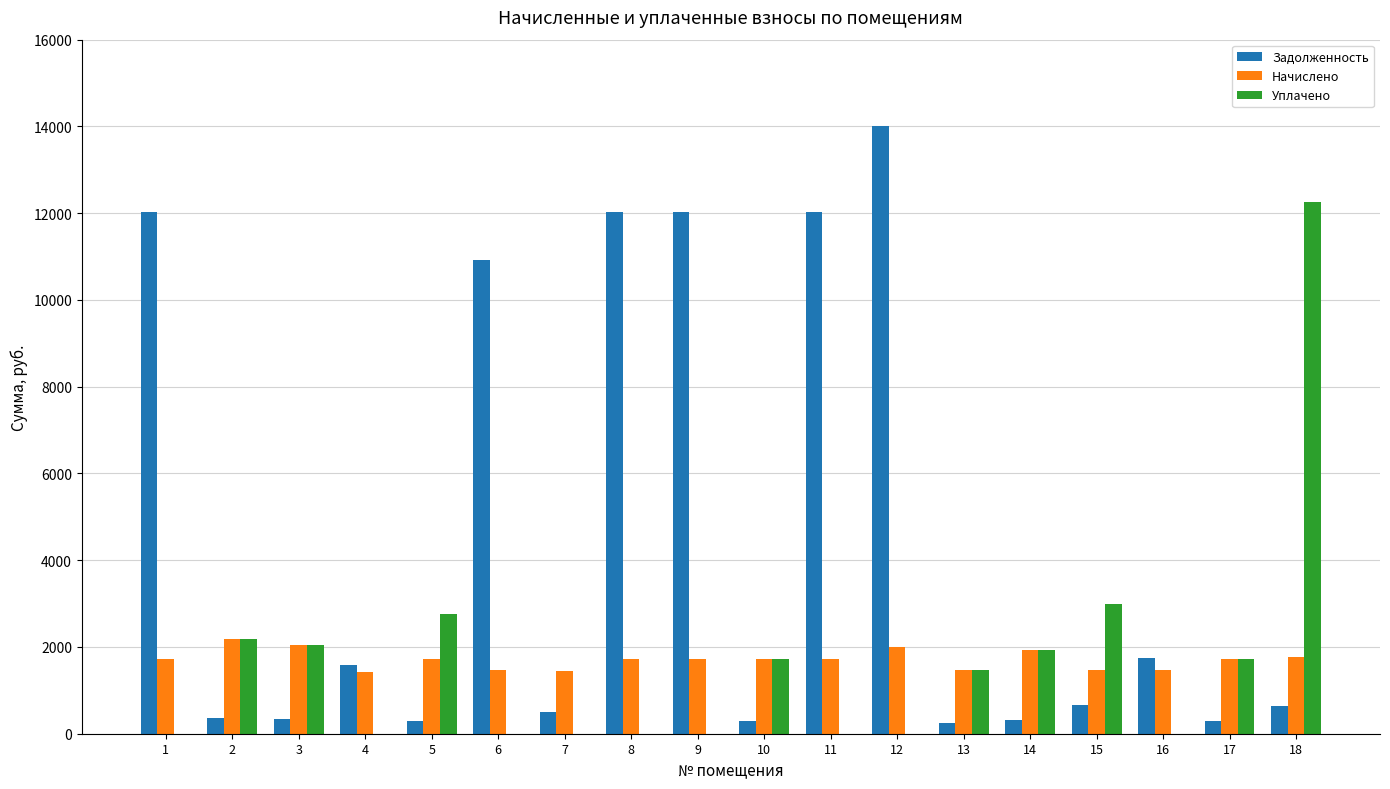

At which label is Уплачено closest to 6129?

15